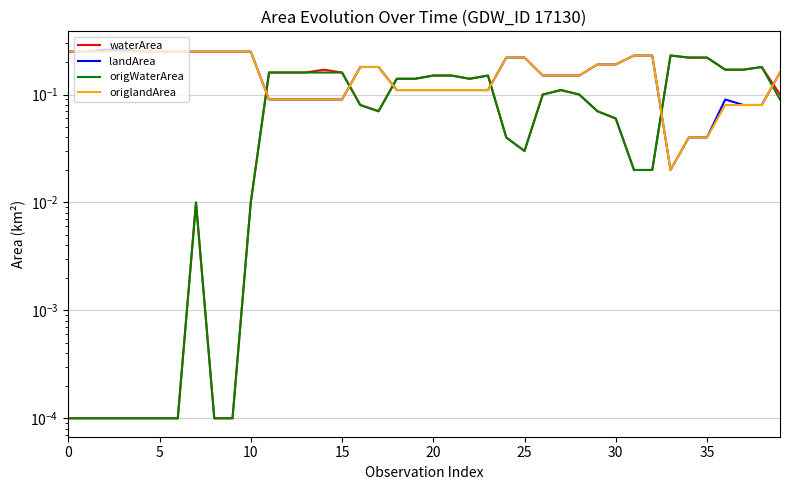

In landArea, how many points are lower than both neighbors (excluding endpoints)?

1